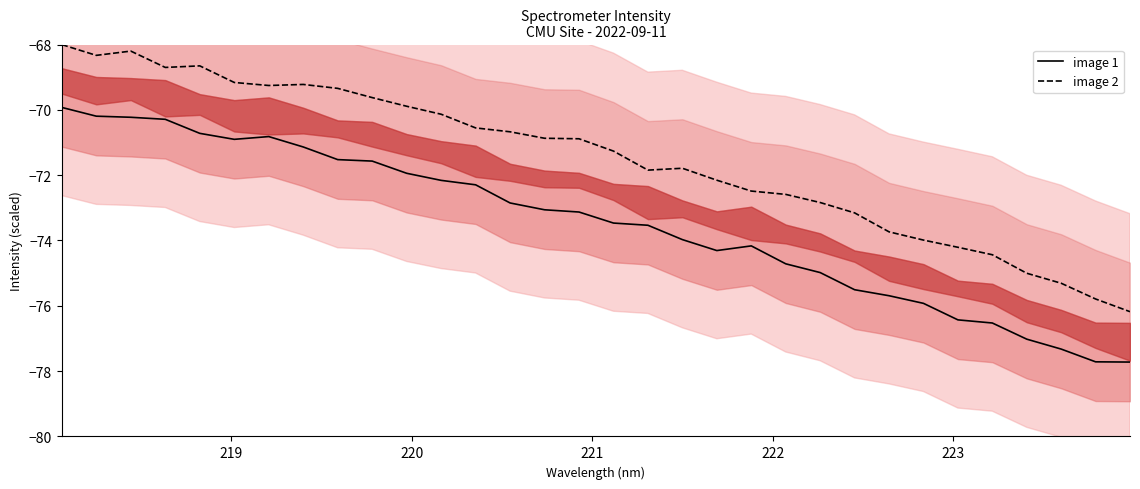

True or false: image 1 and image 2 cross at least once.

False